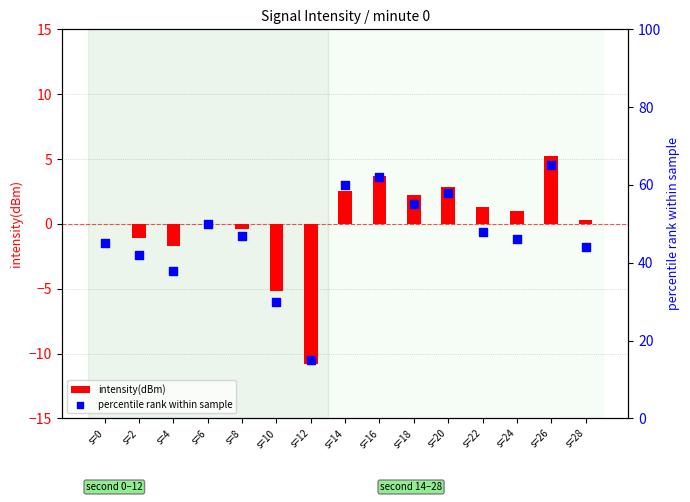

At which category is the sum across all series the highest?

s=26